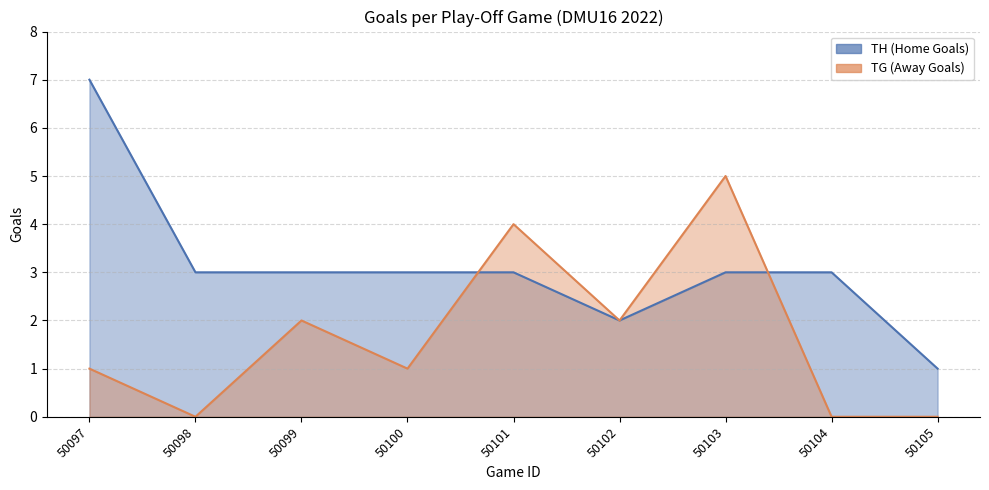

List the series in order of their overall mean, highest first.

TH, TG